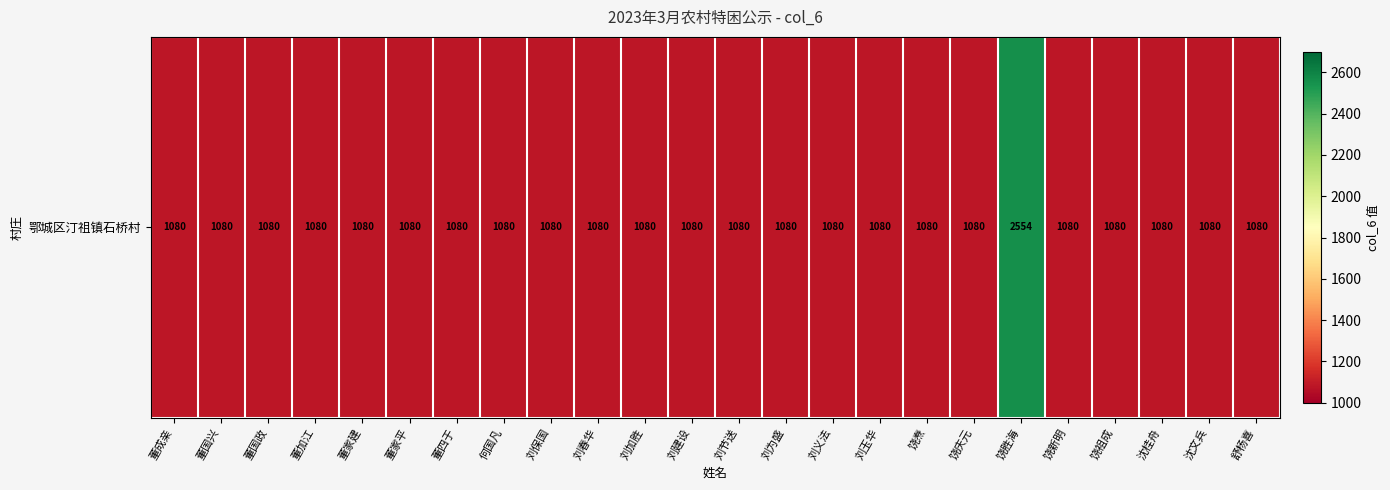

What is the average value?

1141